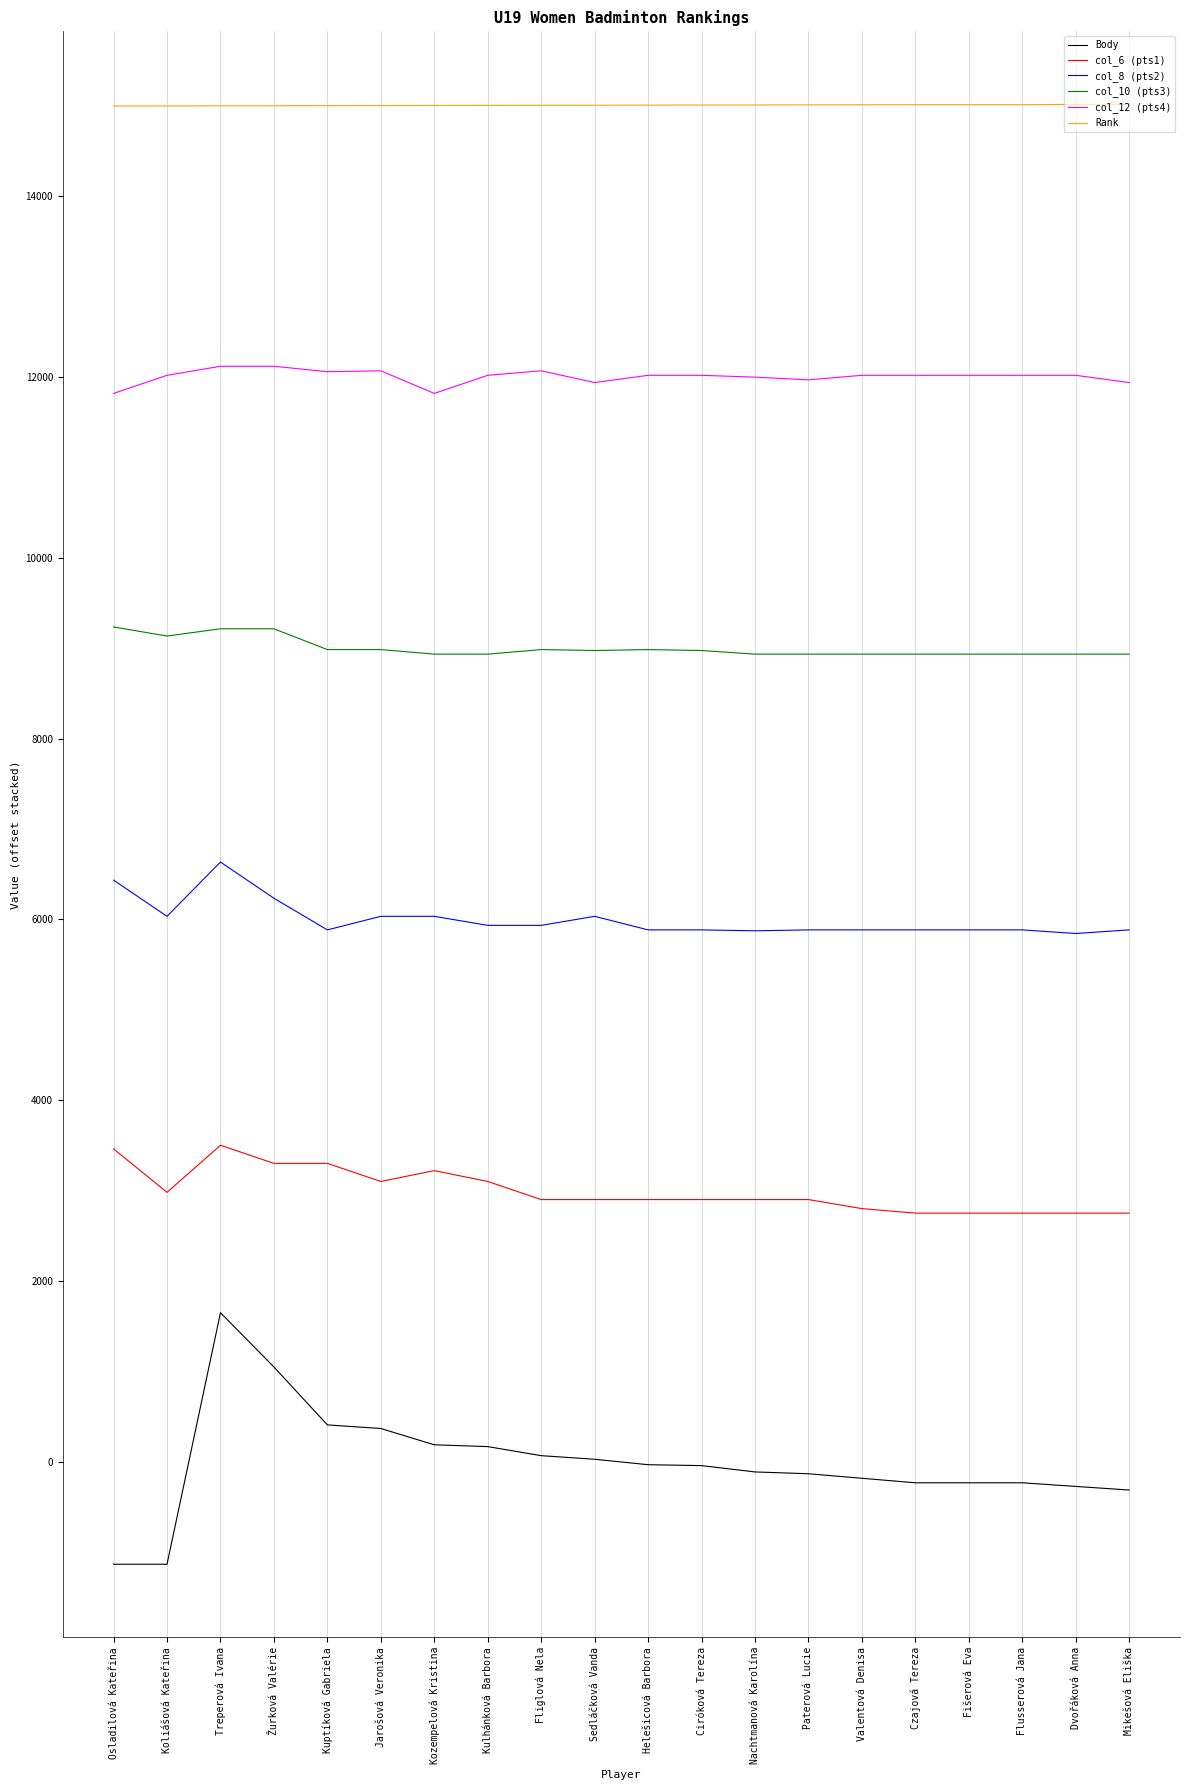

What is the minimum value for col_10 (pts3)?

8933.0